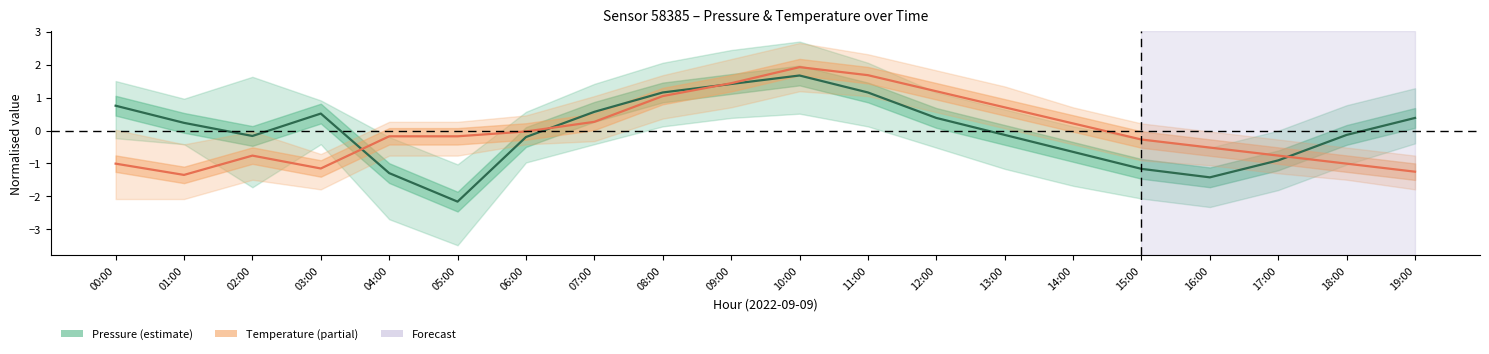

What is the difference between the Pressure (normalised) values at 00:00 and 08:00?

0.4